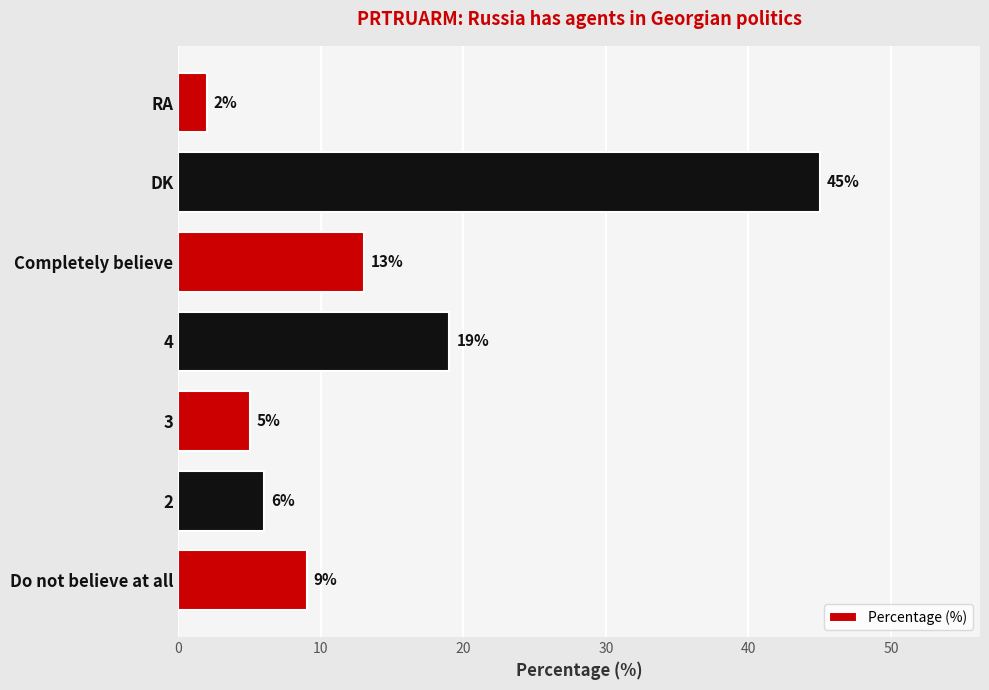

List the labels in order of value, smallest first.

RA, 3, 2, Do not believe at all, Completely believe, 4, DK